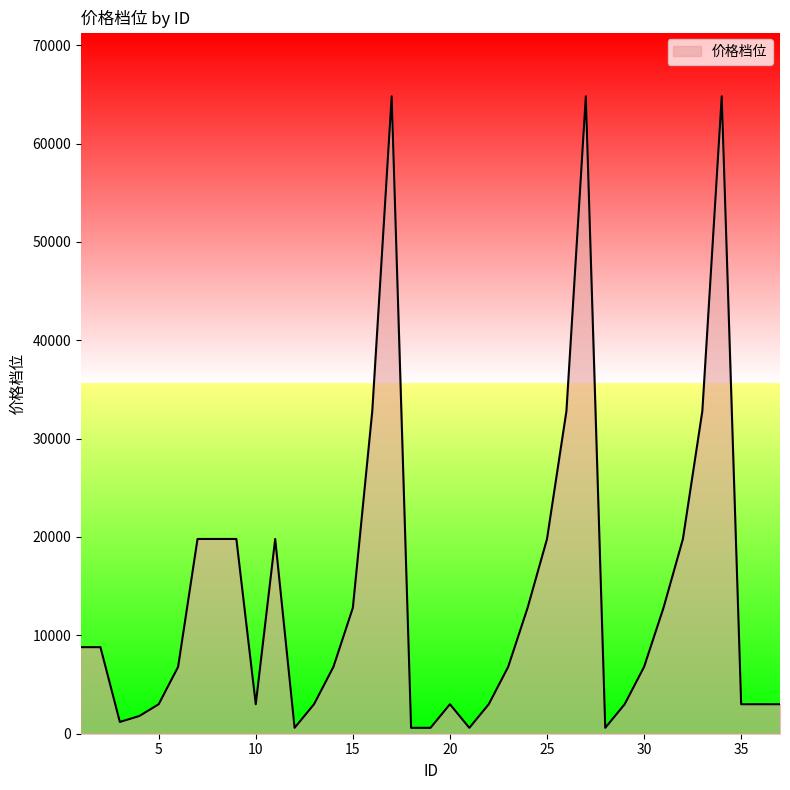

What is the maximum value shown in the chart?

64800